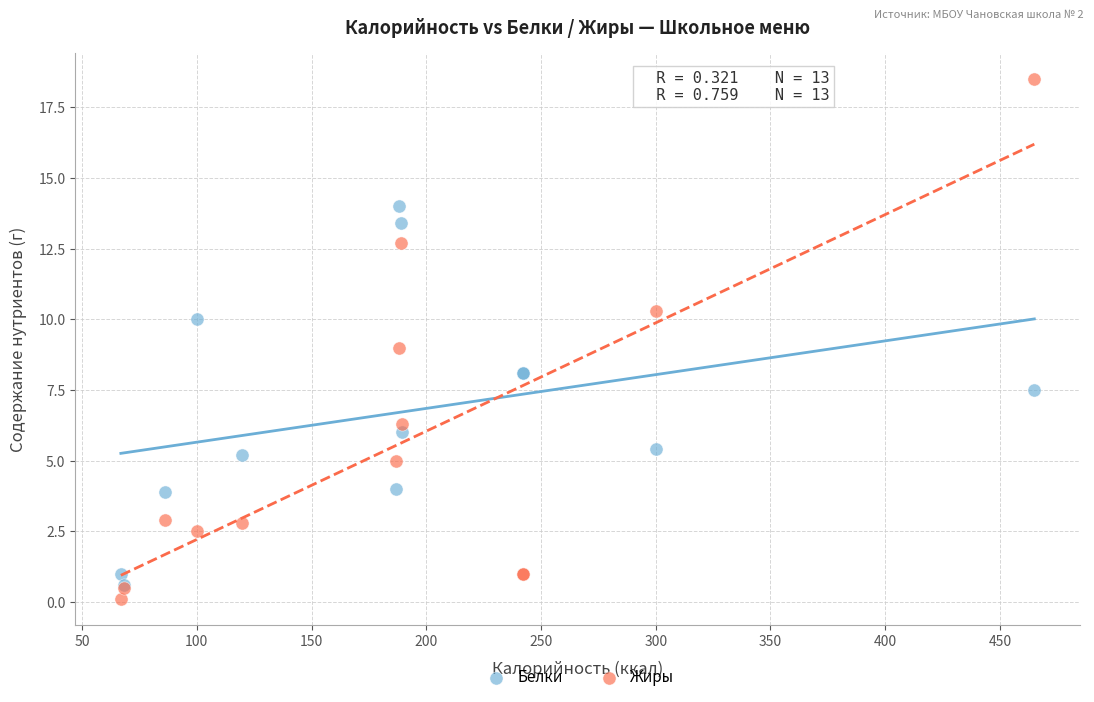

Which series has the largest Y range (max minus min)?

Жиры